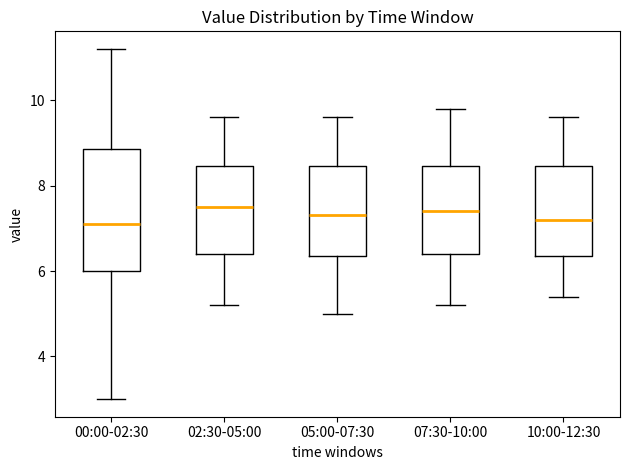

Reading left to right, read every box against the y-axis: the position of its median line, the range the box covers, and the ends of its whiskers. The values are not printed on the chart, so give them approximately, as read against the axis.

00:00-02:30: median 7.2, box 6.0 to 8.8, whiskers 3.0 to 11.2
02:30-05:00: median 7.6, box 6.4 to 8.4, whiskers 5.2 to 9.6
05:00-07:30: median 7.4, box 6.4 to 8.4, whiskers 5.0 to 9.6
07:30-10:00: median 7.4, box 6.4 to 8.4, whiskers 5.2 to 9.8
10:00-12:30: median 7.2, box 6.4 to 8.4, whiskers 5.4 to 9.6